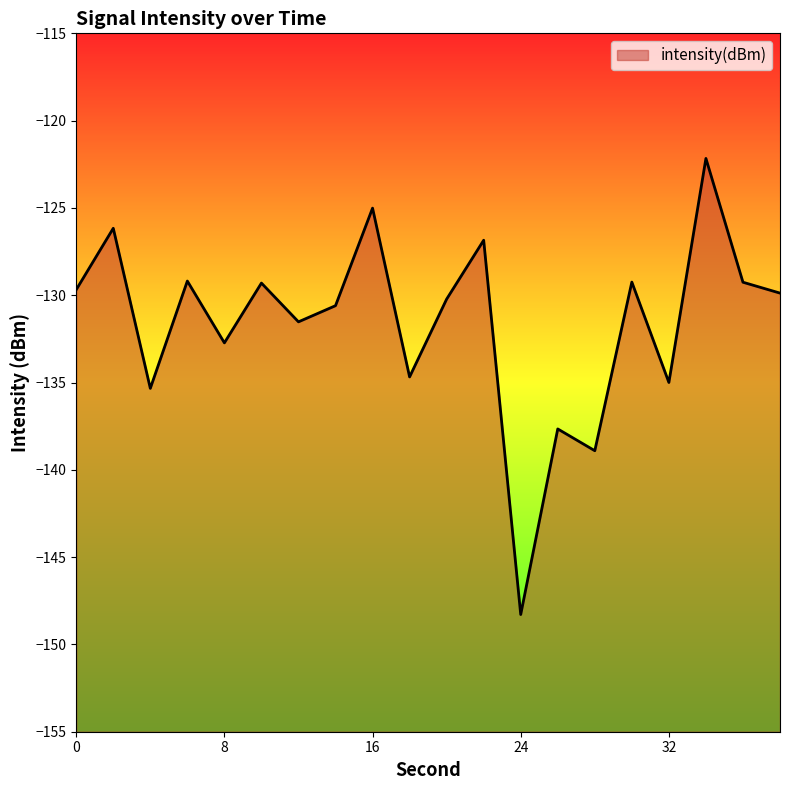

Does the chart display data point markers on the line(s)?

No